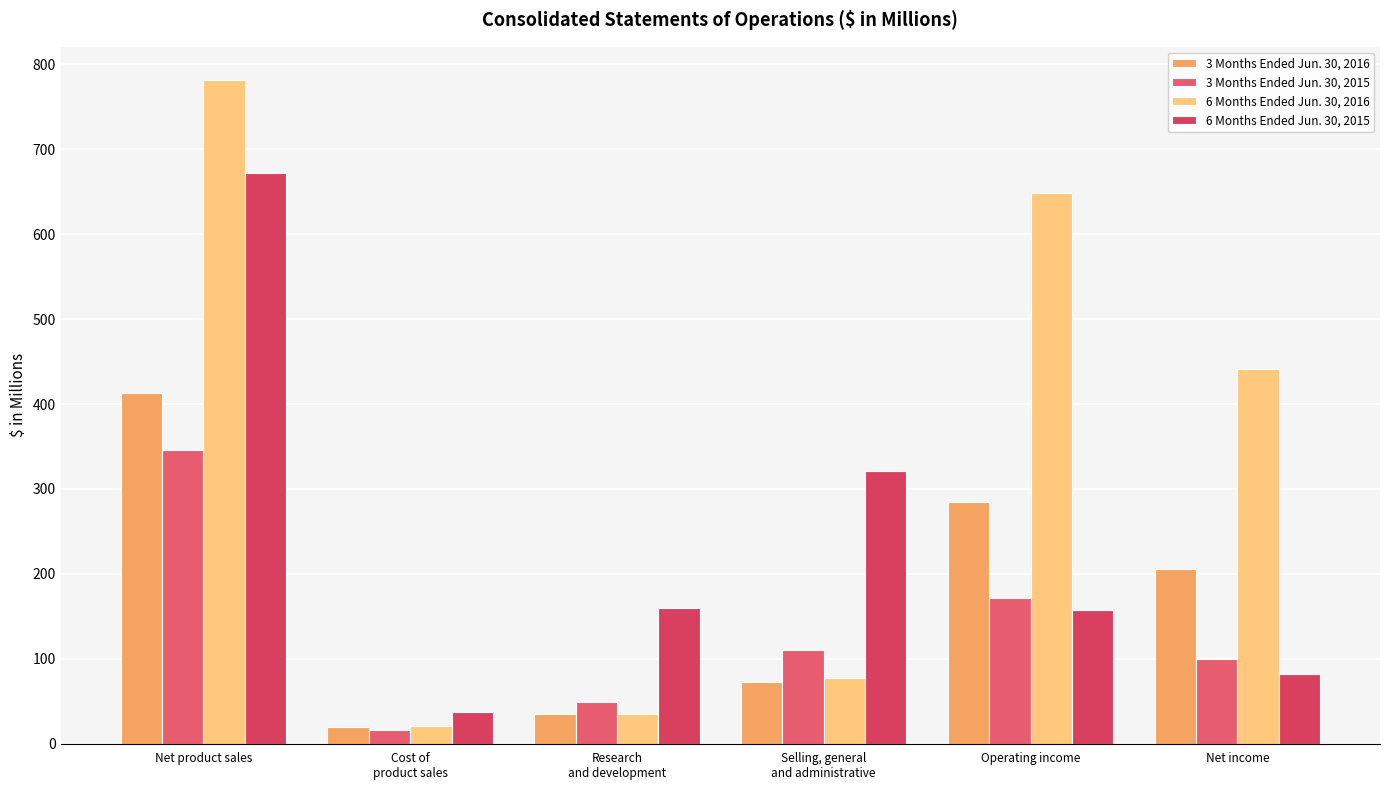

Which series has the widest spread of values?

6 Months Ended Jun. 30, 2016